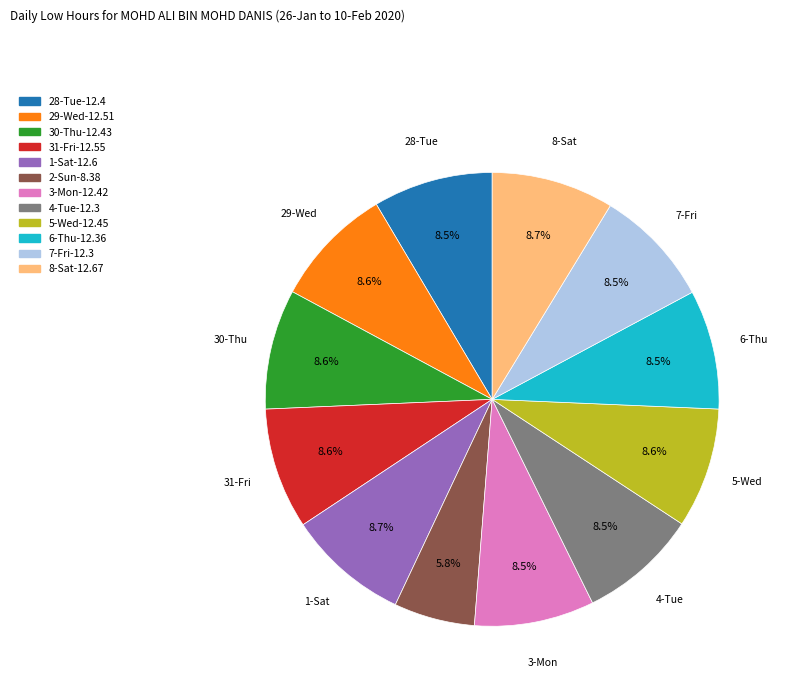

How many slices are in this pie chart?

12